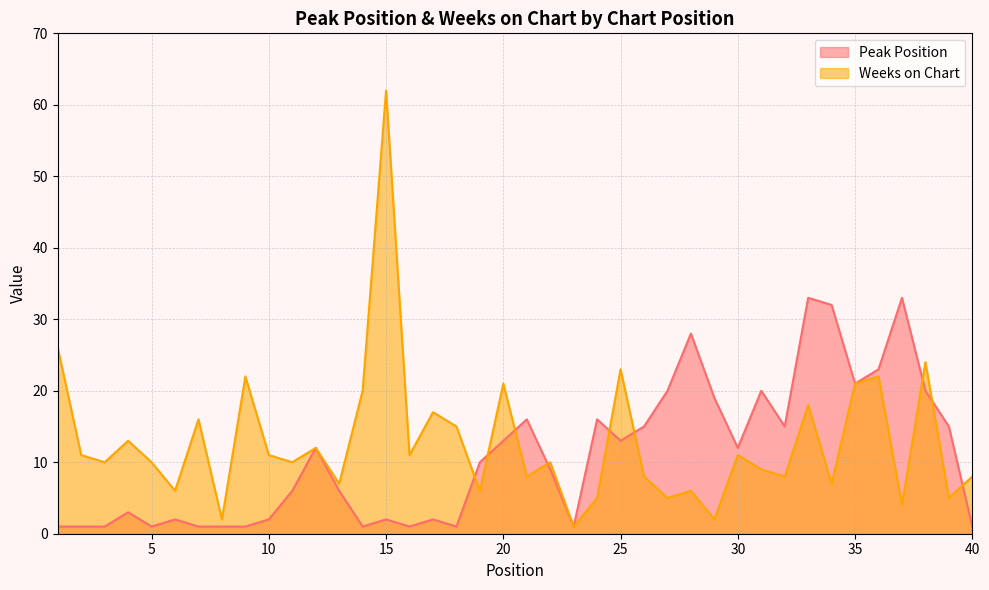

Which series has the largest total across all categories?

Weeks on Chart